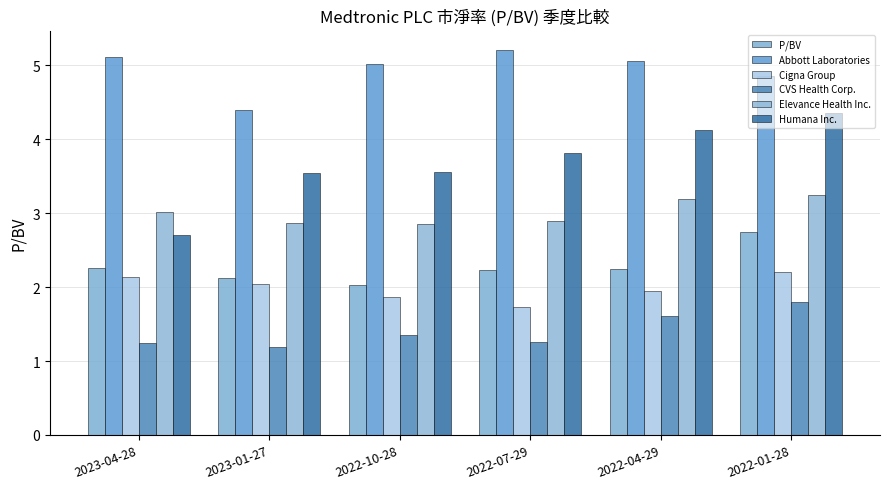

How many data points in Elevance Health Inc. are less than 3?

3